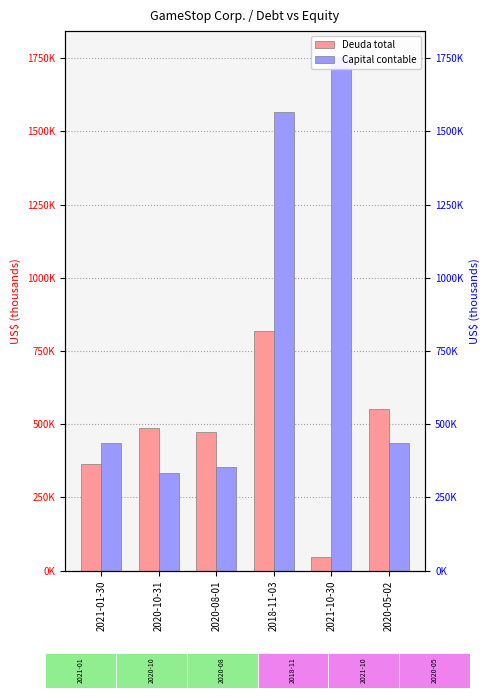

Is it true that Deuda total equals 485500 at 2020-10-31?

True